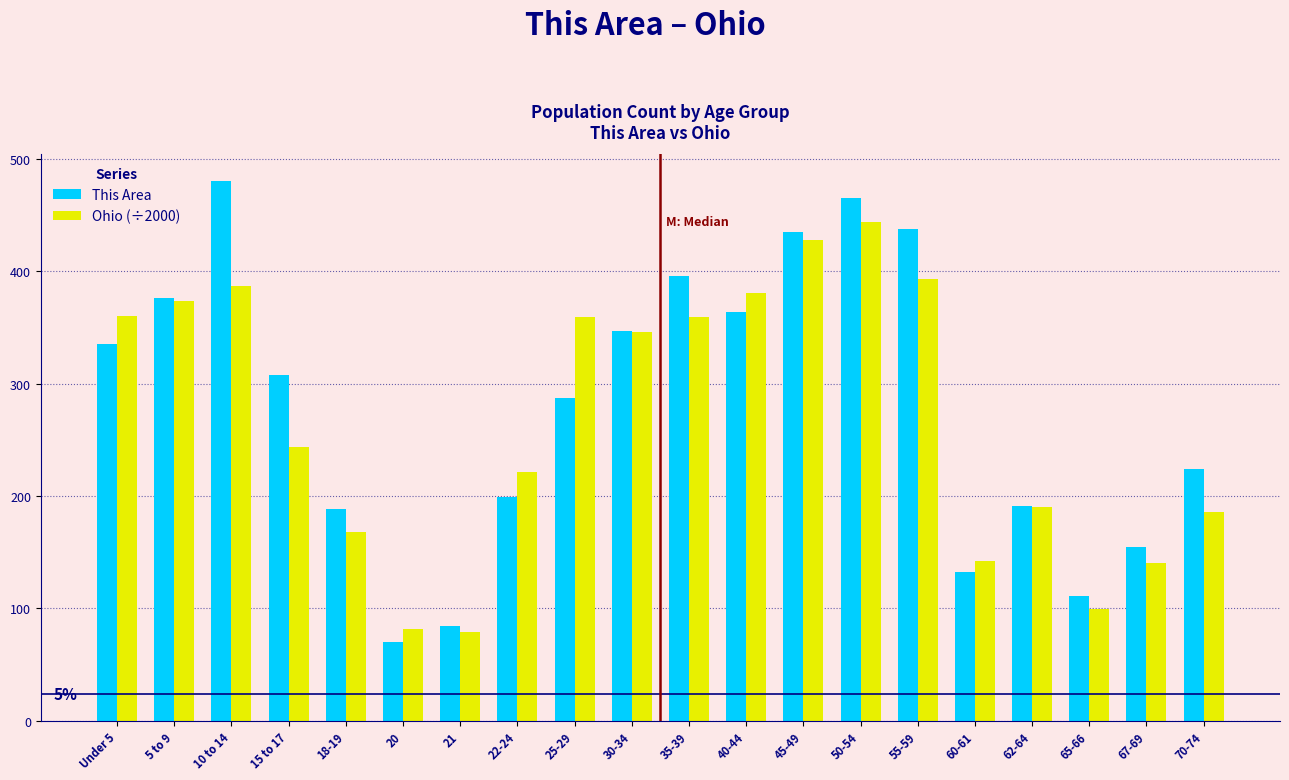

Is it true that This Area equals 224.0 at 70-74?

True